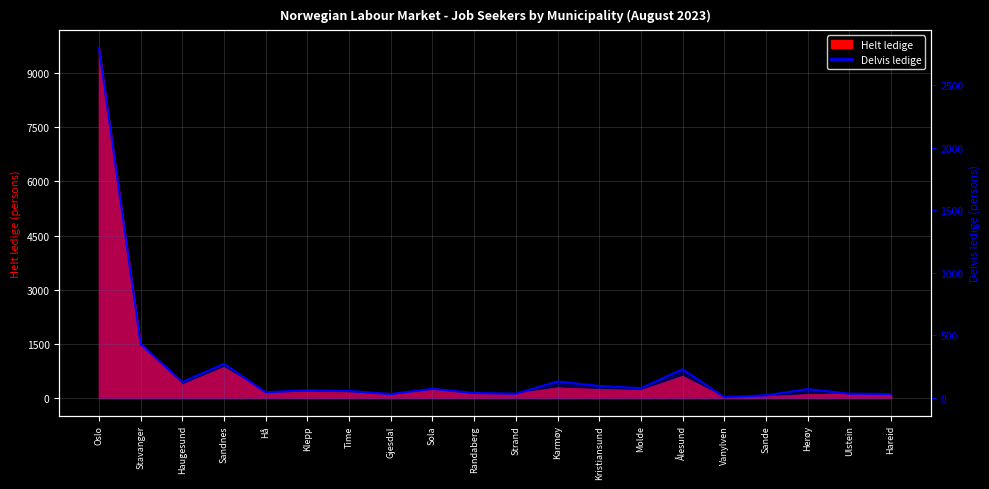

Does the chart display data point markers on the line(s)?

No